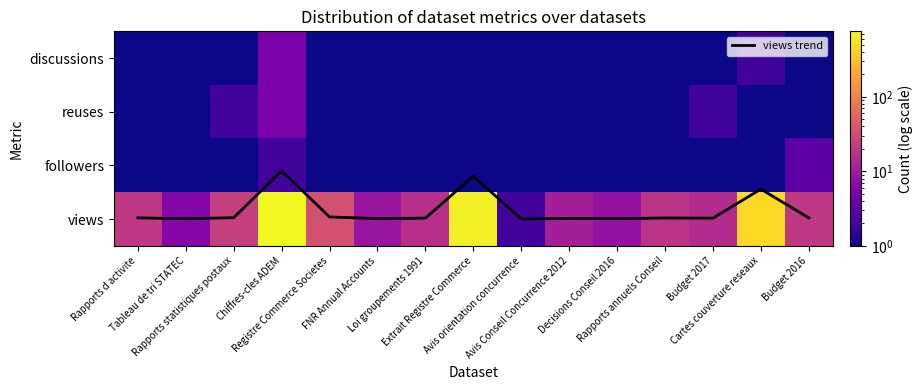

At which category is the sum across all series the highest?

Chiffres-cles ADEM